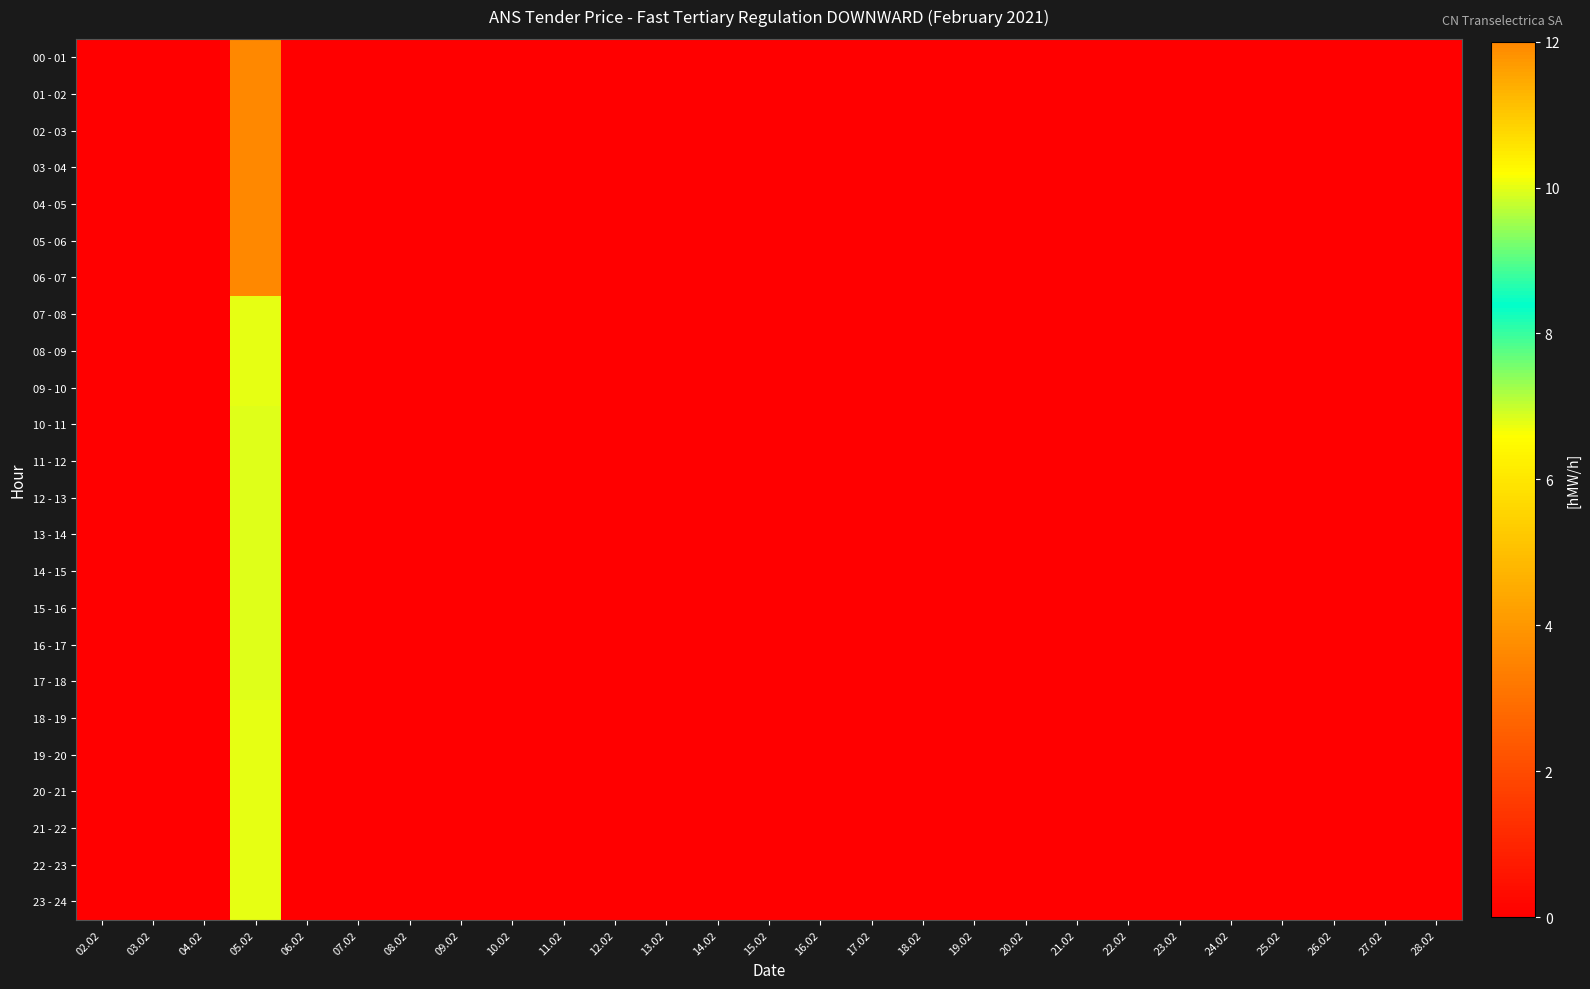

At 17.02, list the series in order from smallest to largest.

00 - 01, 01 - 02, 02 - 03, 03 - 04, 04 - 05, 05 - 06, 06 - 07, 07 - 08, 08 - 09, 09 - 10, 10 - 11, 11 - 12, 12 - 13, 13 - 14, 14 - 15, 15 - 16, 16 - 17, 17 - 18, 18 - 19, 19 - 20, 20 - 21, 21 - 22, 22 - 23, 23 - 24